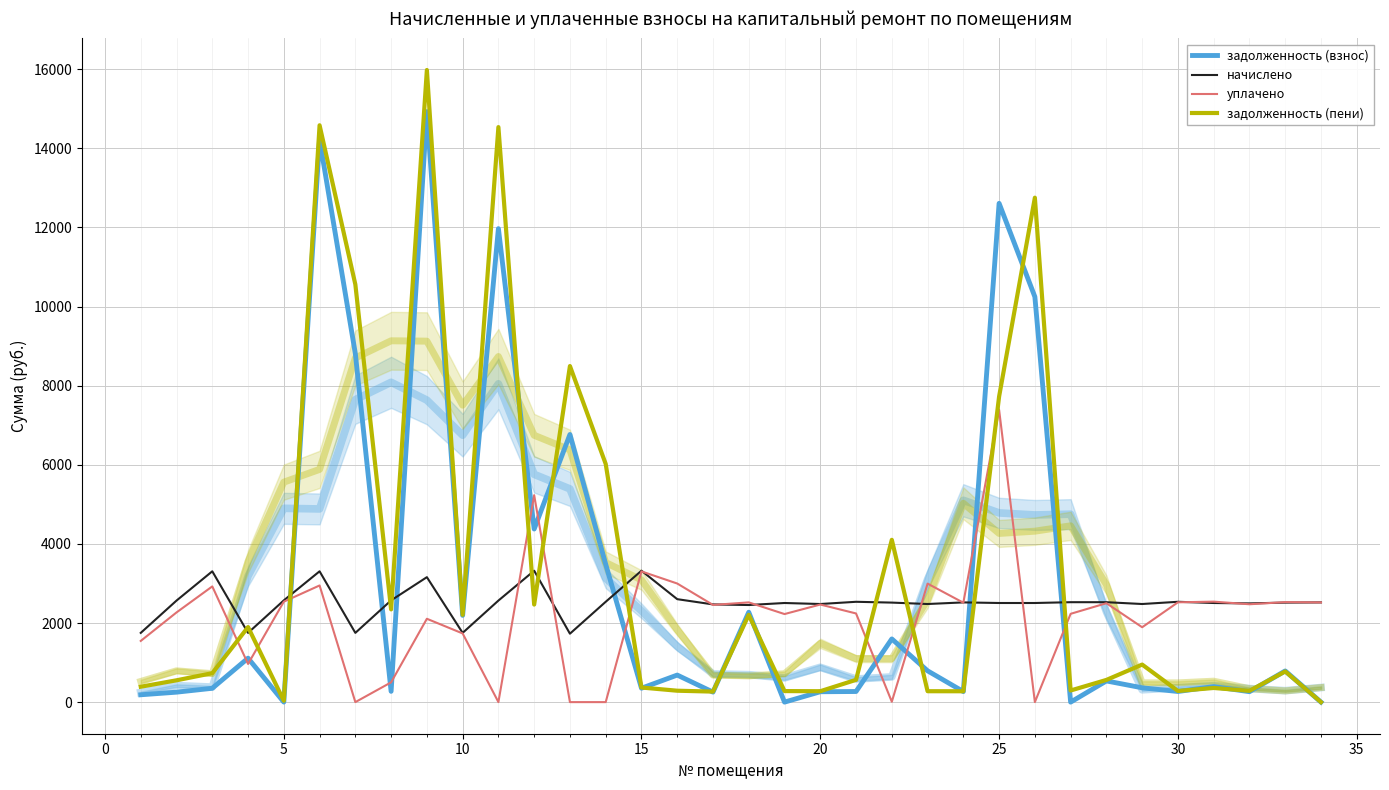

How many values in the уплачено series exceed 2467?

16